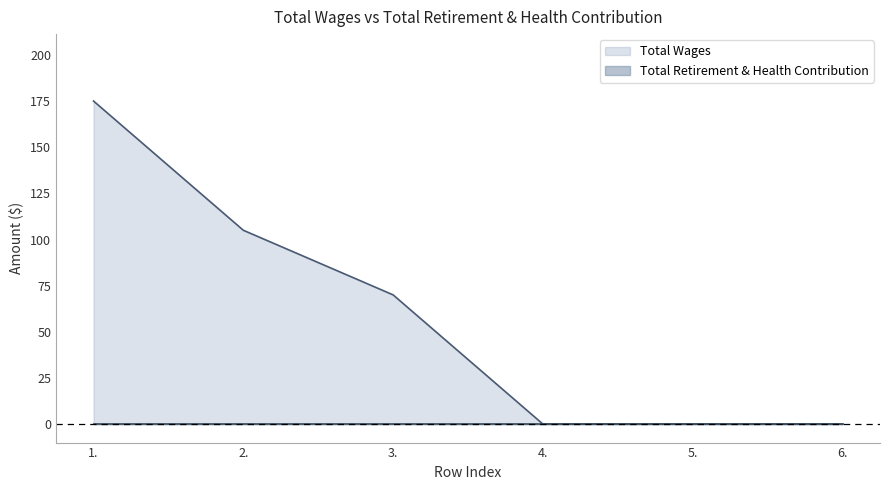

Reading left to right, extract all data points from this chart.

1.=175	2.=105	3.=70	4.=0	5.=0	6.=0